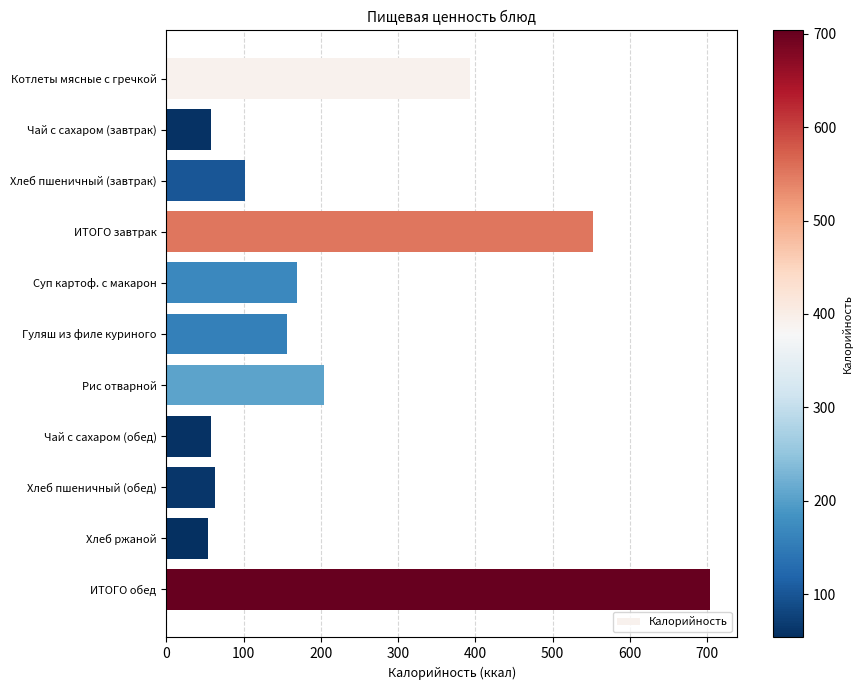

What is the change in value from Суп картоф. с макарон to ИТОГО обед?

+534.5